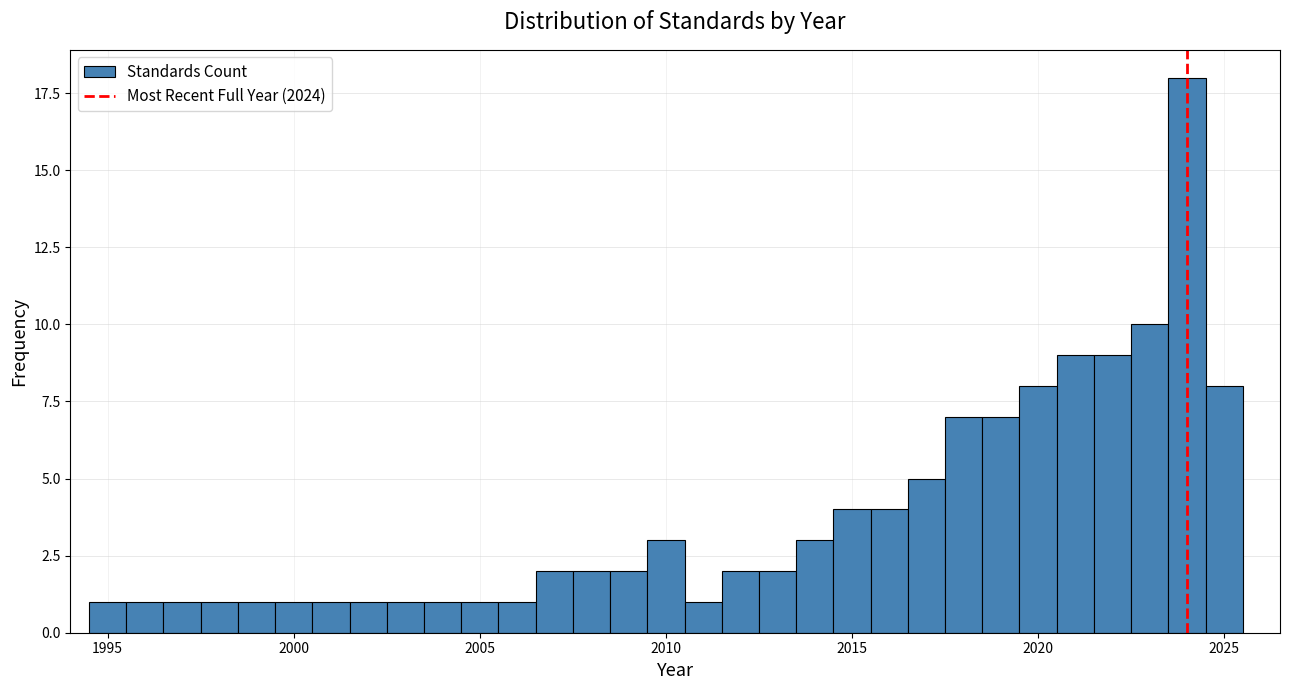

Read against the x-axis, roughly where is the centre of the tallest bar?

2024.0